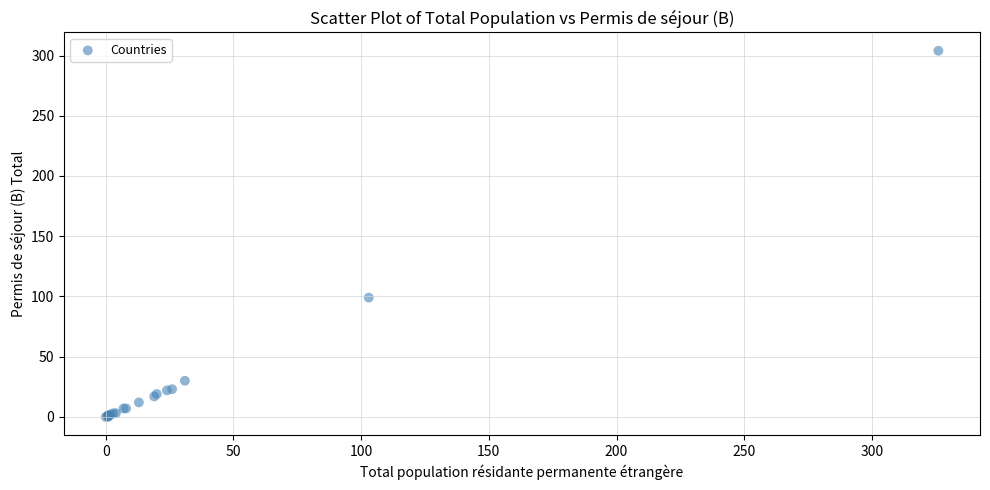

What Y value in the scatter plot is closest to 152?

99